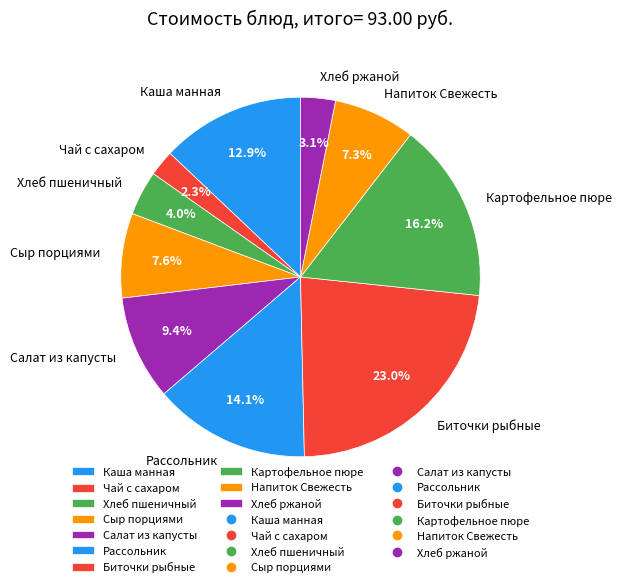

Is it true that Напиток Свежесть is 1% of the pie?

False